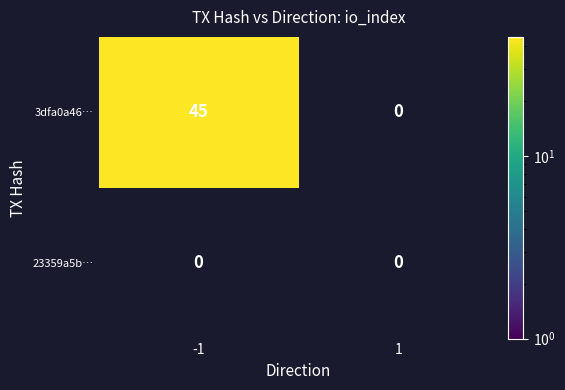

True or false: 3dfa0a46… has a value of 81 at -1.

False